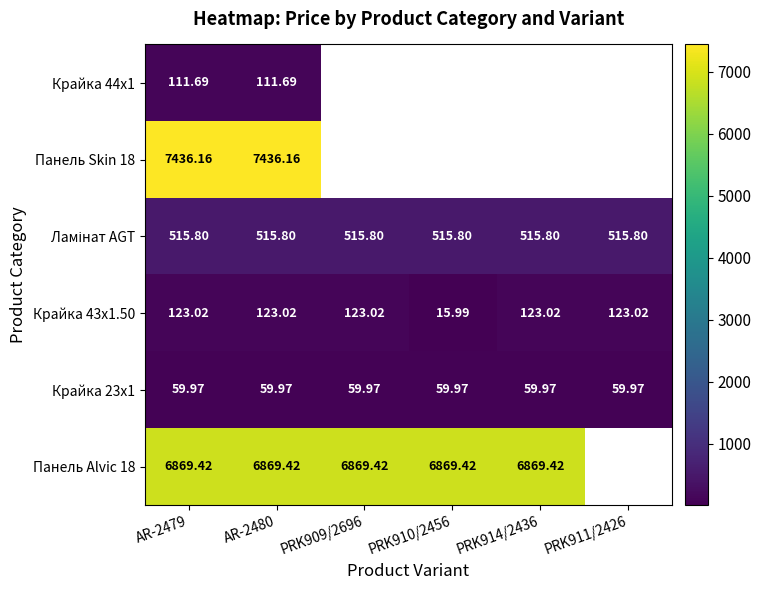

What is the difference between the highest and lowest values at AR-2479?

7376.2